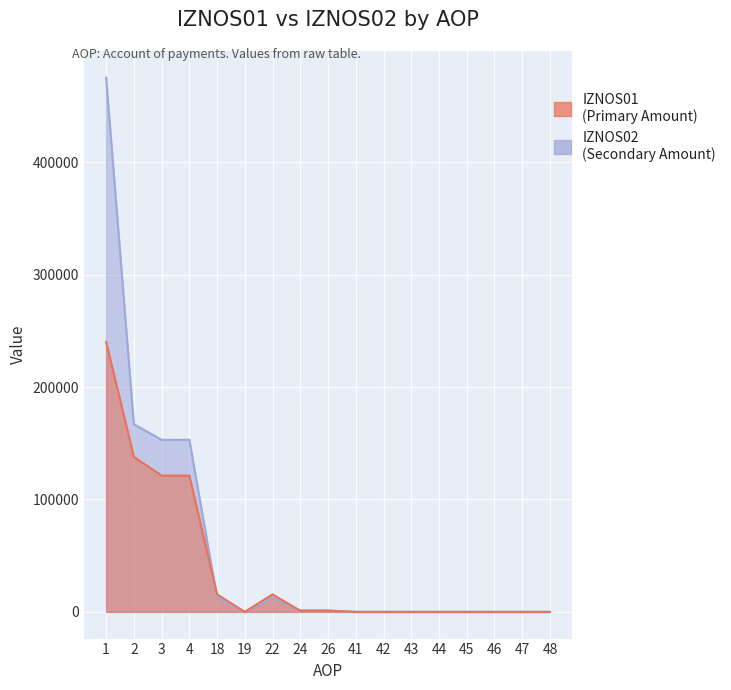

How many times do IZNOS01 and IZNOS02 cross each other?

2